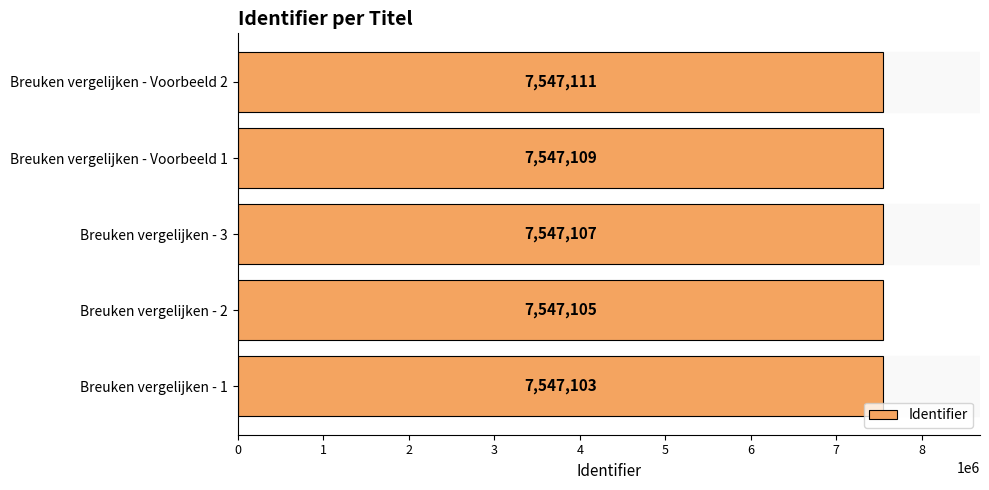

What is the sum of all values?

37735535